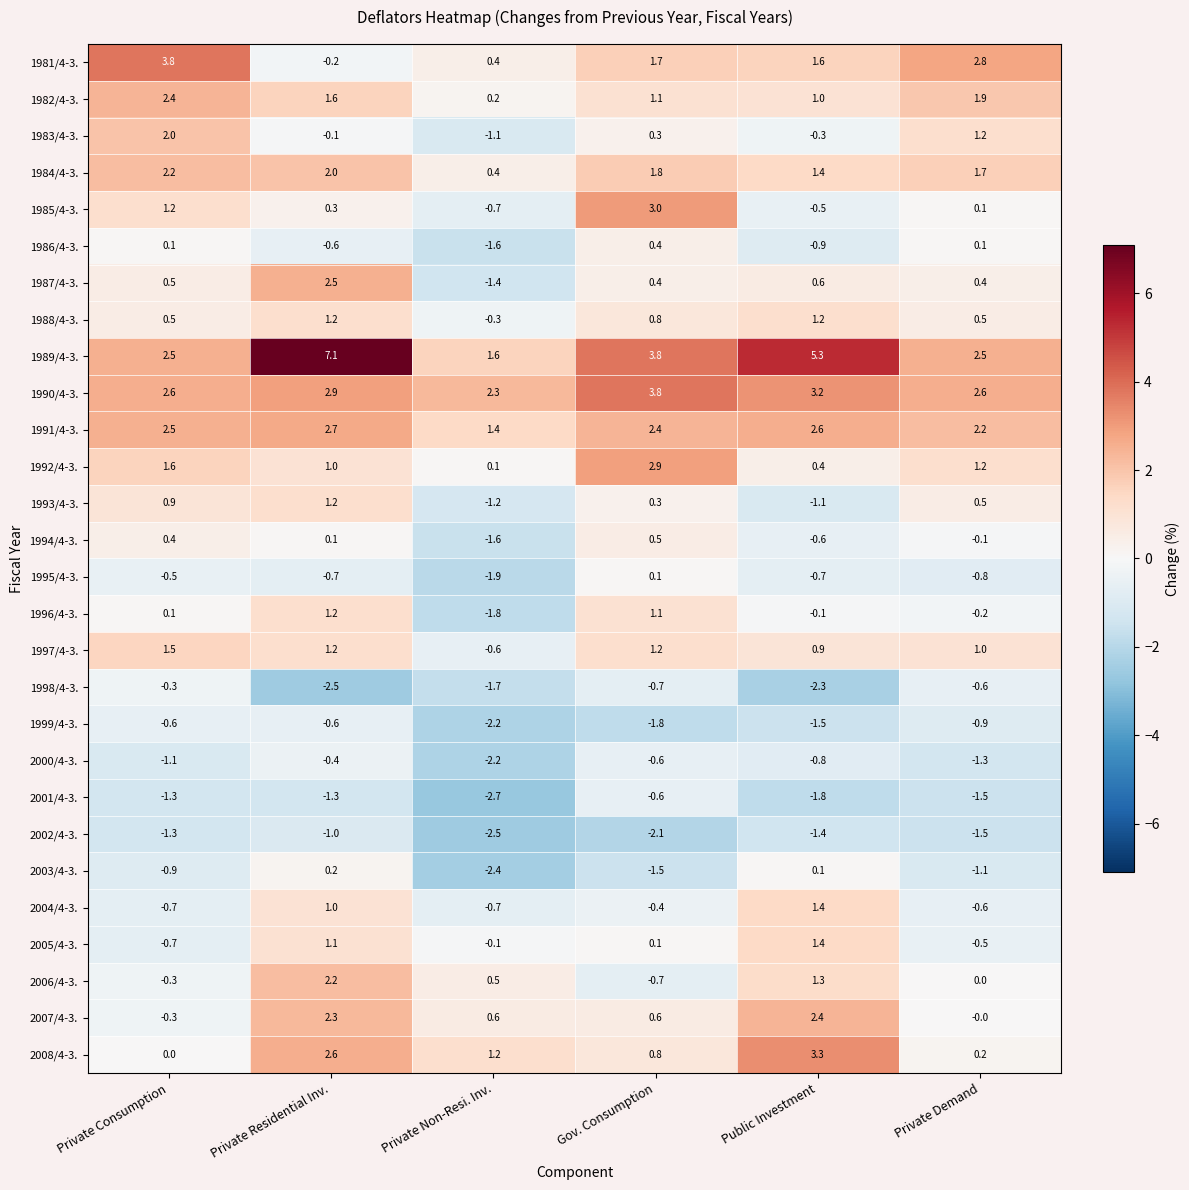

What is the total value across all series at Private Consumption?

16.8